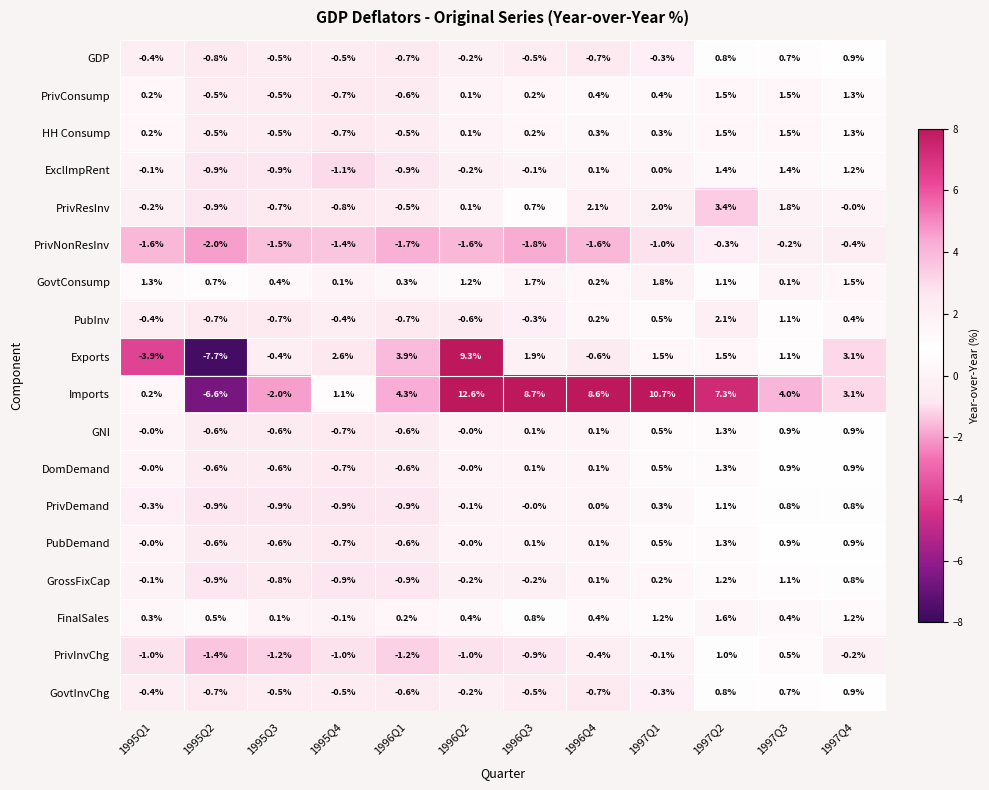

True or false: GovtConsump has a value of 1.2 at 1996Q2.

True